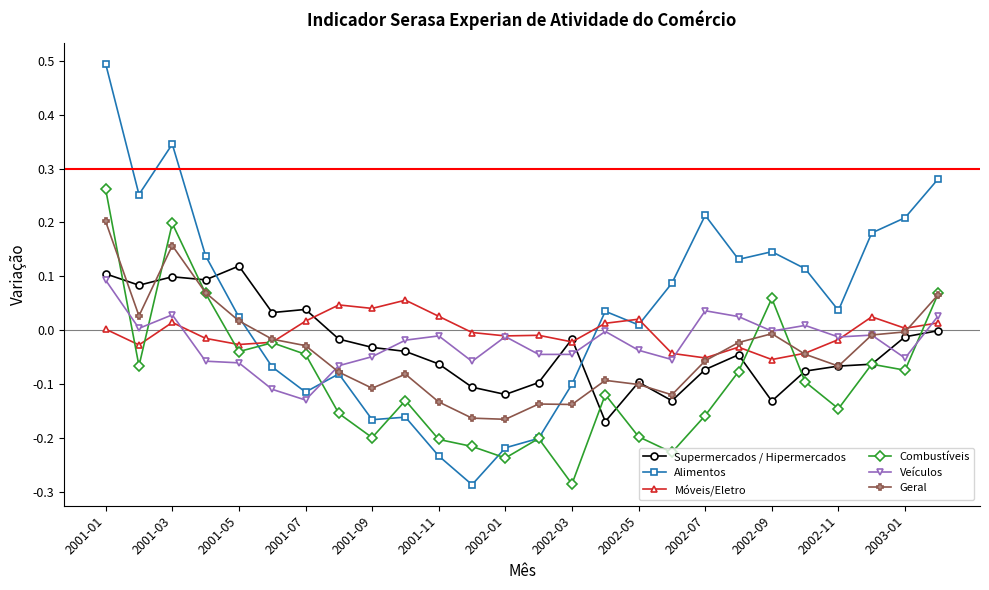

Is this an area chart (filled region under the line)?

No